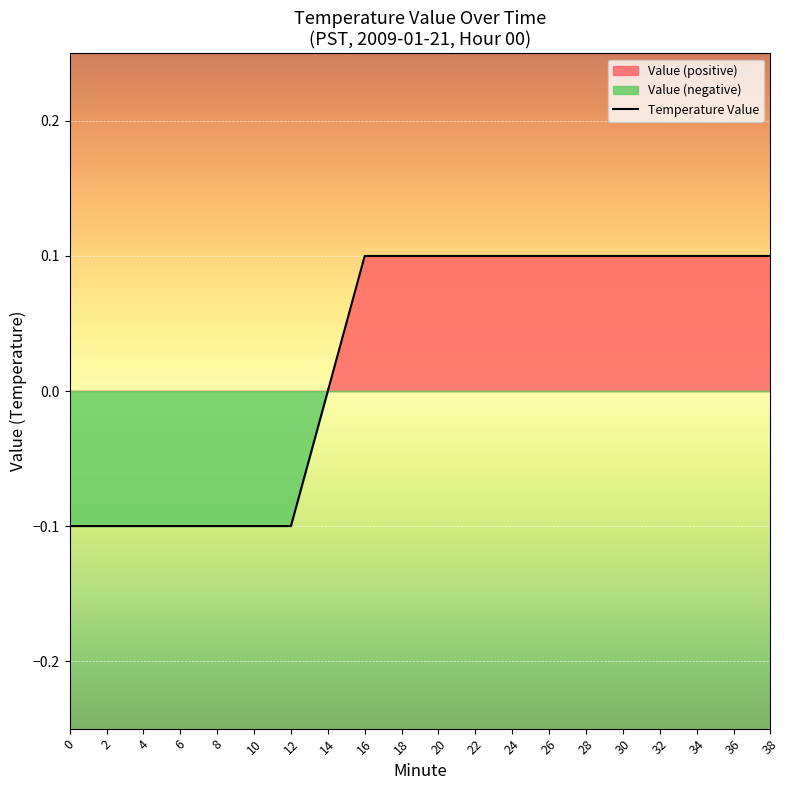

Reading left to right, extract all data points from this chart.

-0.1	-0.1	-0.1	-0.1	-0.1	-0.1	-0.1	0.0	0.1	0.1	0.1	0.1	0.1	0.1	0.1	0.1	0.1	0.1	0.1	0.1